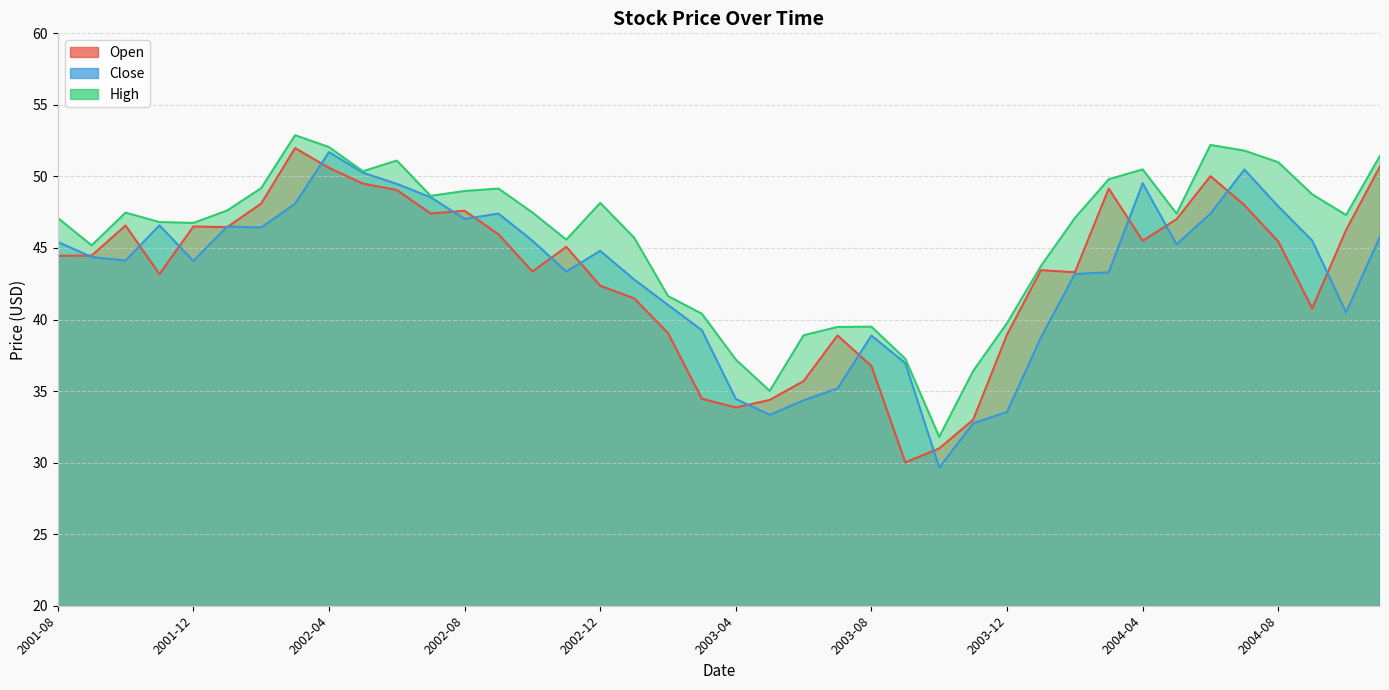

The value of High at 2002-10 is 22.6. True or false?

False